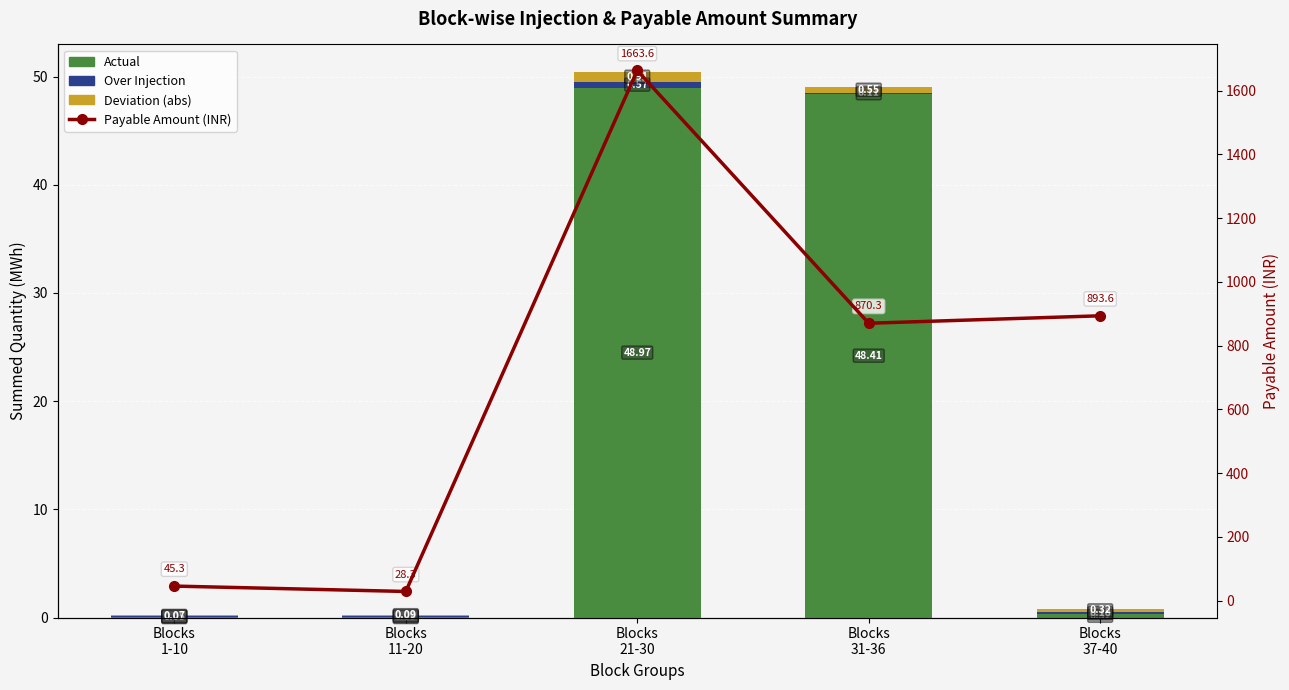

The Deviation (abs) series shows 0.8 at Blocks
31-36. True or false?

False